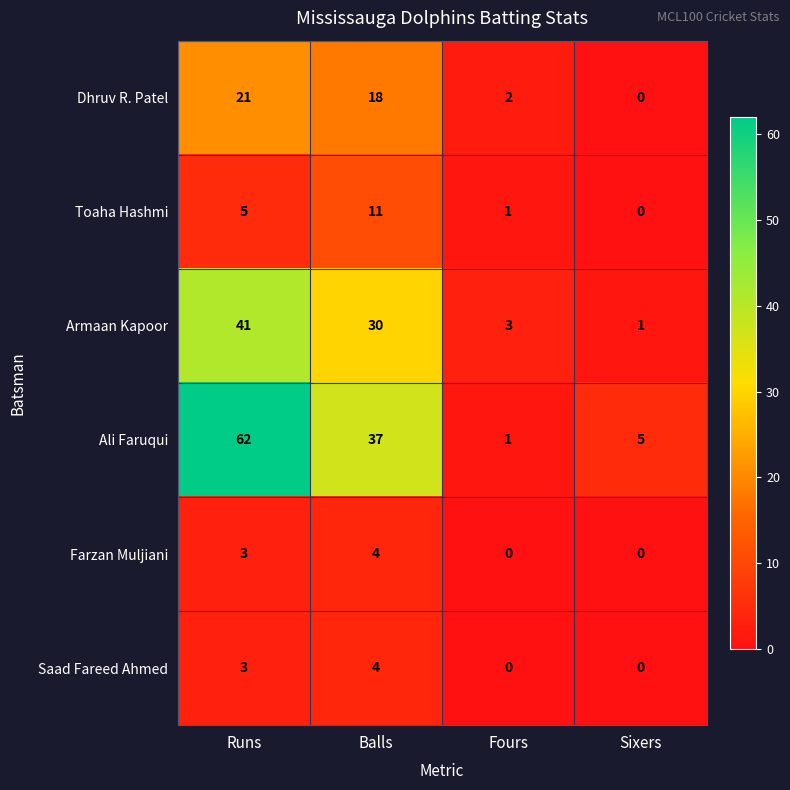

List the labels in order of Dhruv R. Patel value, smallest first.

Sixers, Fours, Balls, Runs